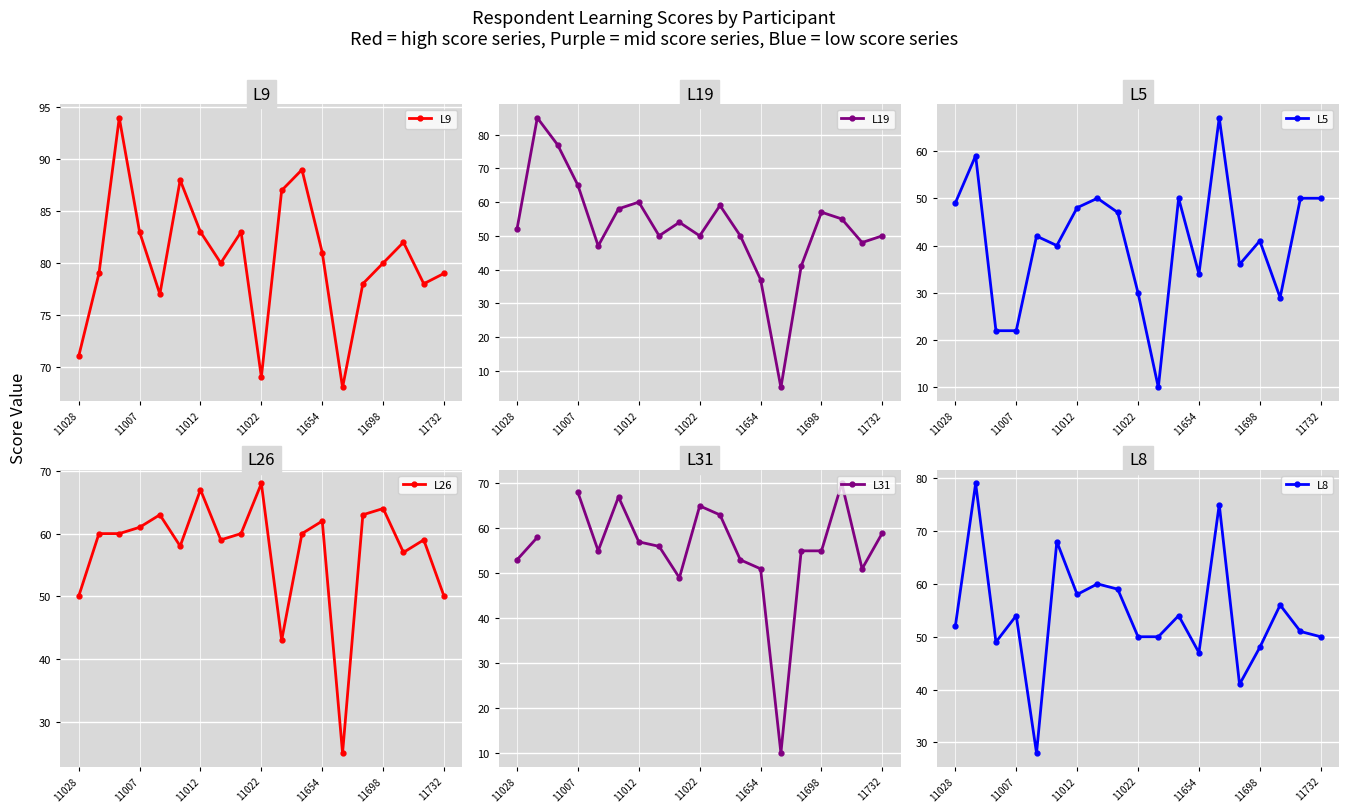

How many interior local valleys does the L8 series have?

5